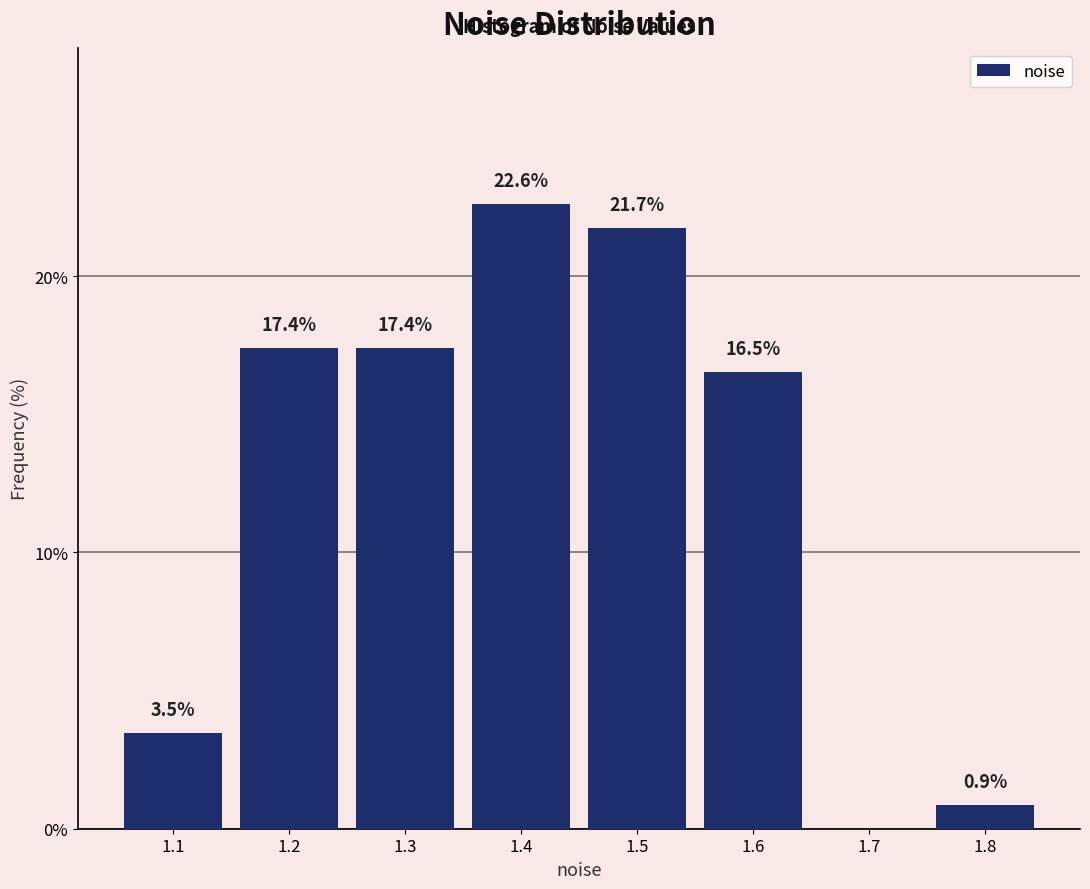

Reading left to right, what are all the values shown in this chart?

1.1=3.5	1.2=17.4	1.3=17.4	1.4=22.6	1.5=21.7	1.6=16.5	1.7=0.0	1.8=0.9